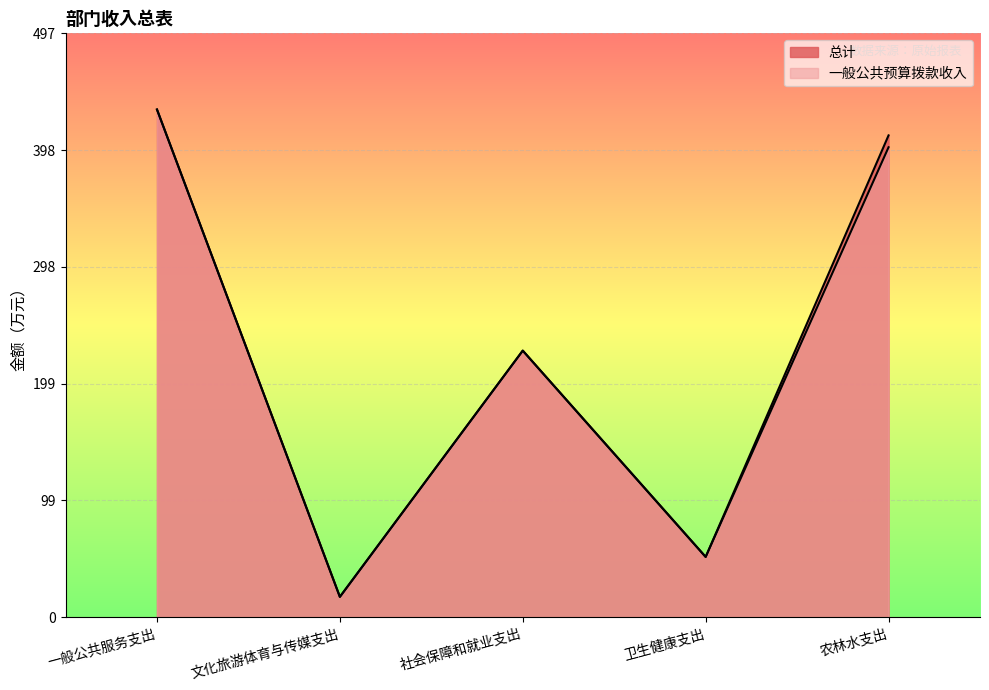

What is the label of the 1st point from the left?

一般公共服务支出